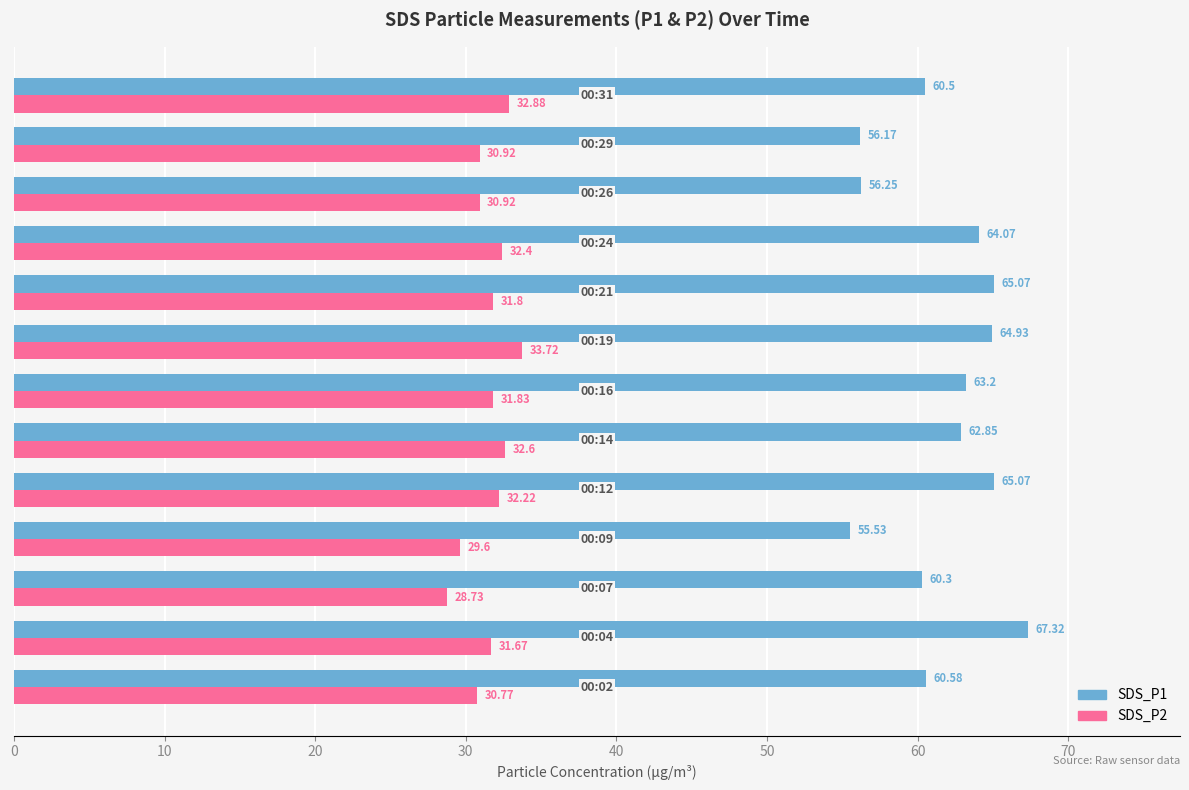

Rank the series by their average value, from highest to lowest.

SDS_P1, SDS_P2